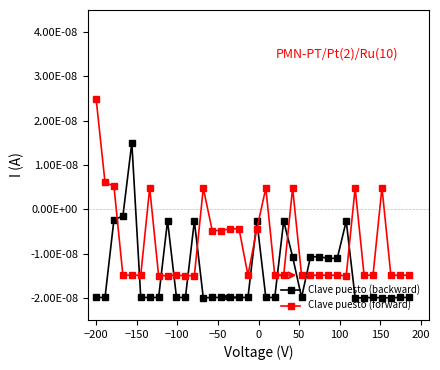

Rank the series by their average value, from highest to lowest.

Clave puesto (forward), Clave puesto (backward)